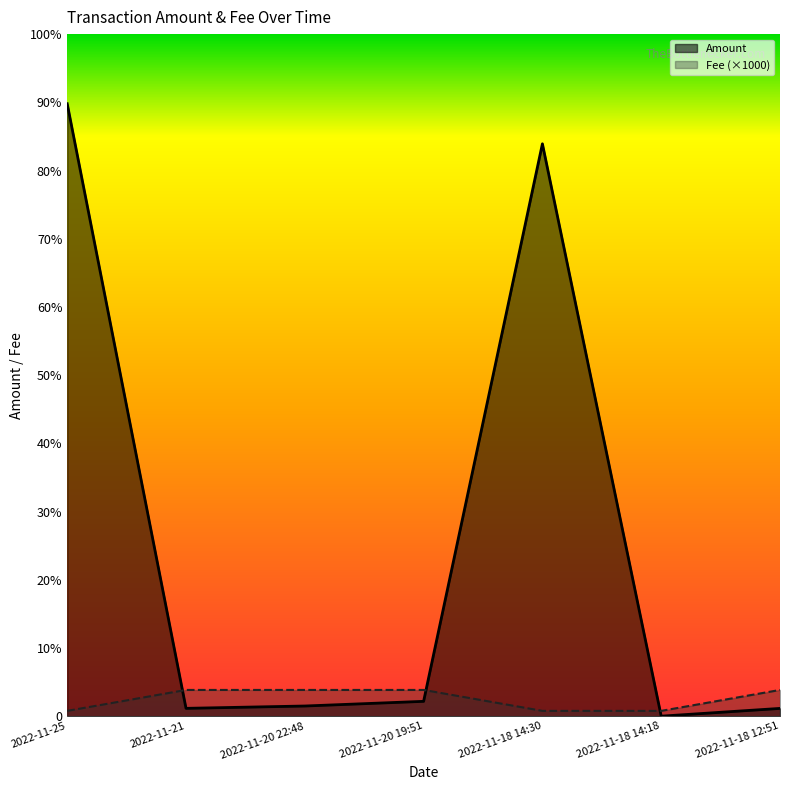

How many series are shown in this chart?

2